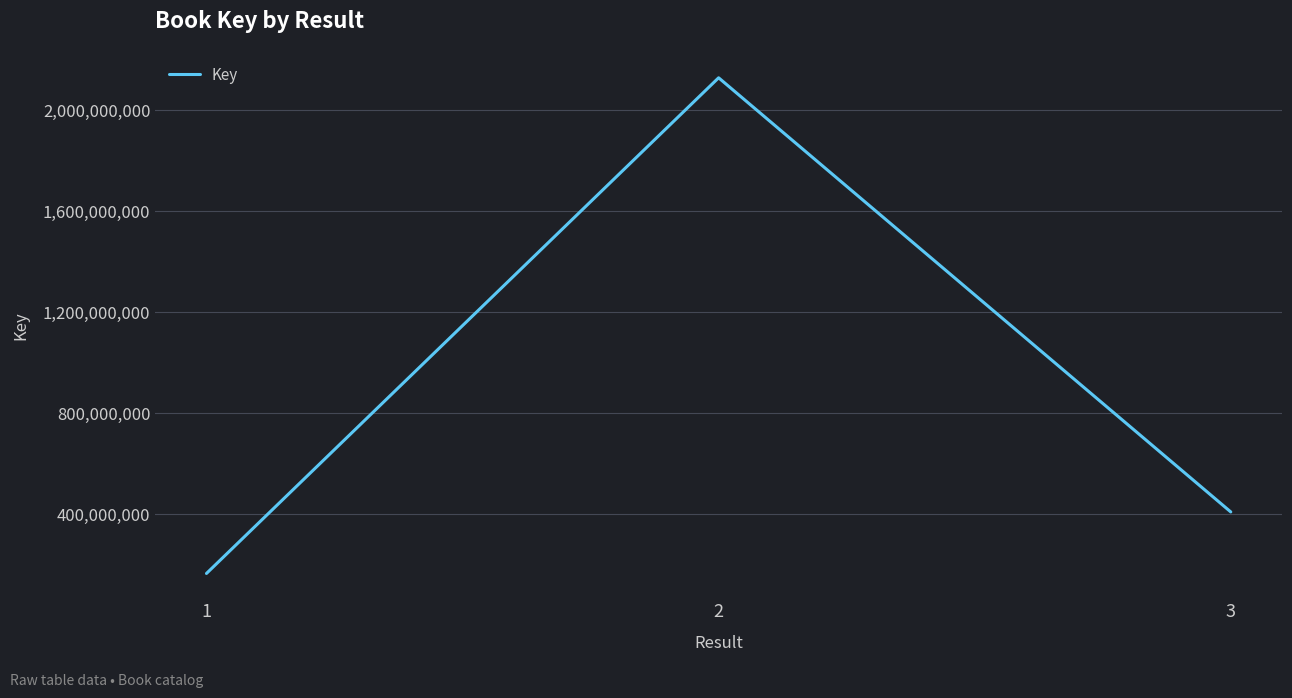

True or false: the data shows 164426658 at 1.

True